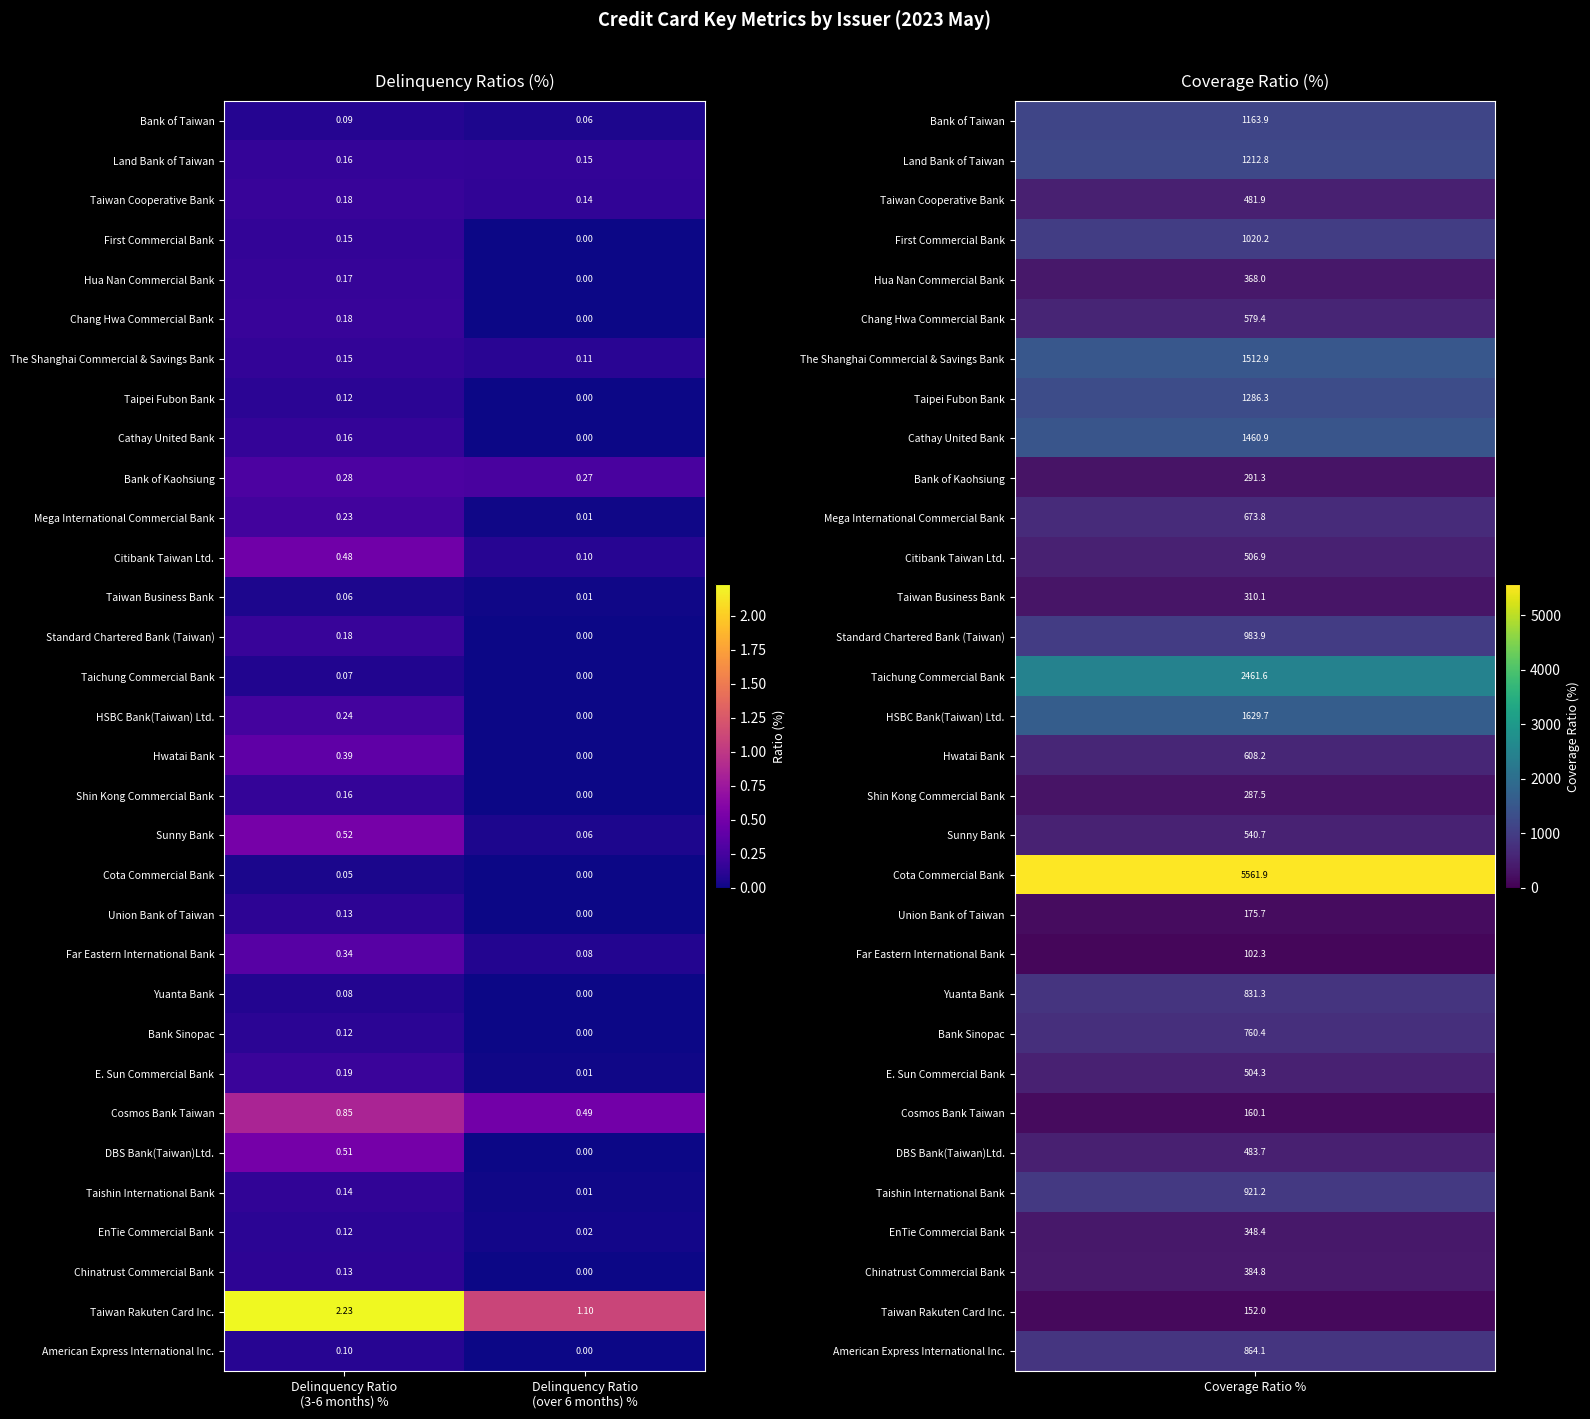

Which series has the largest range (max minus min)?

Taiwan Rakuten Card Inc.